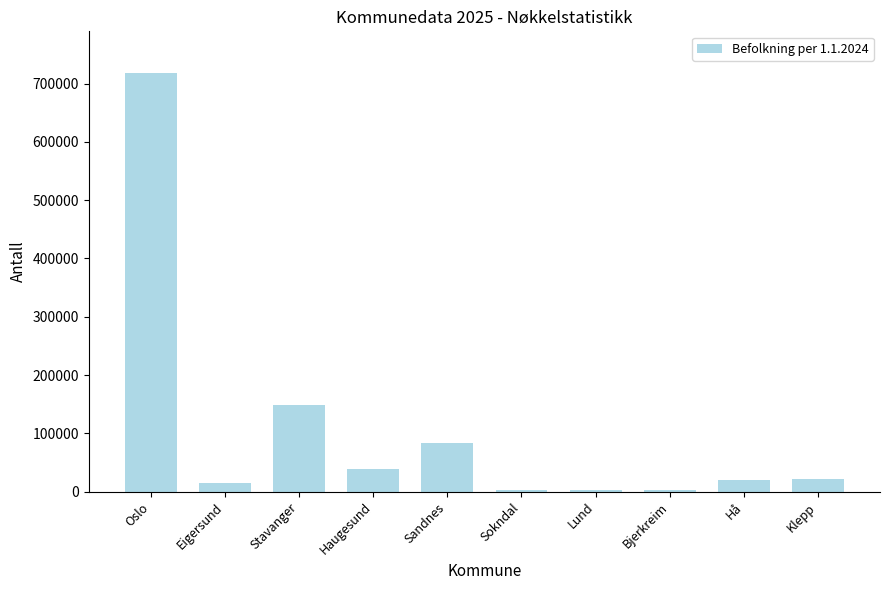

At which label is the value closest to 360301?

Stavanger